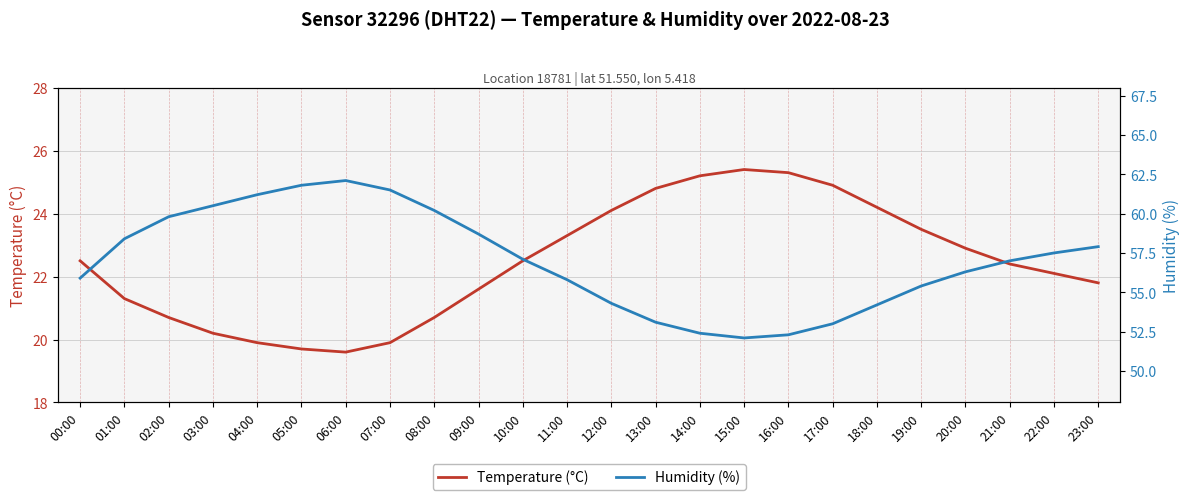

List the series in order of their overall mean, highest first.

Humidity (%), Temperature (°C)